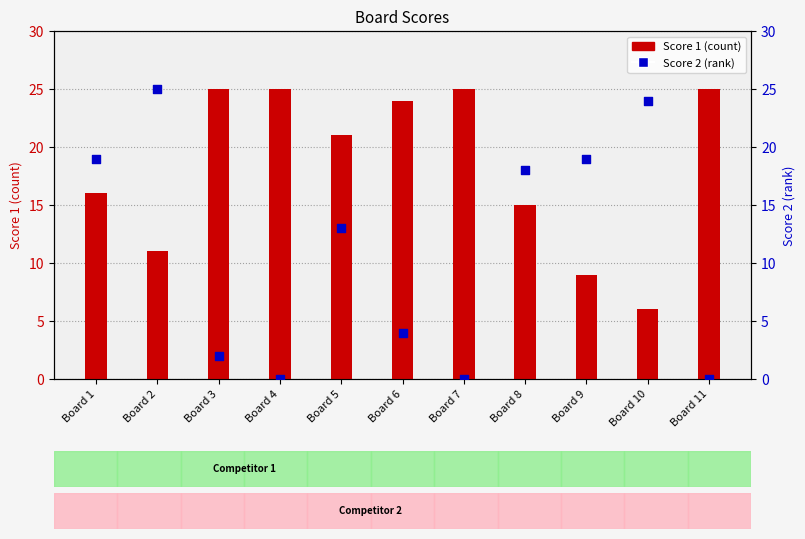

Which series reaches the maximum Y coordinate?

Score 1